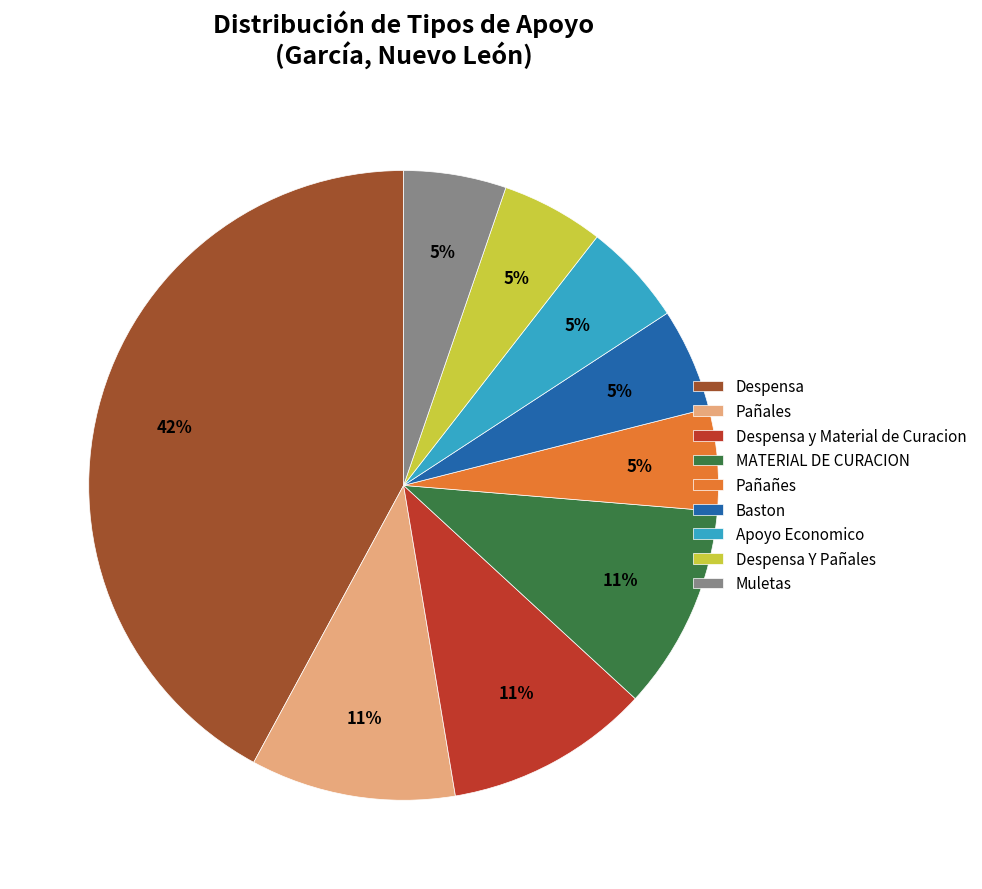

Count the number of slices in the pie.

9